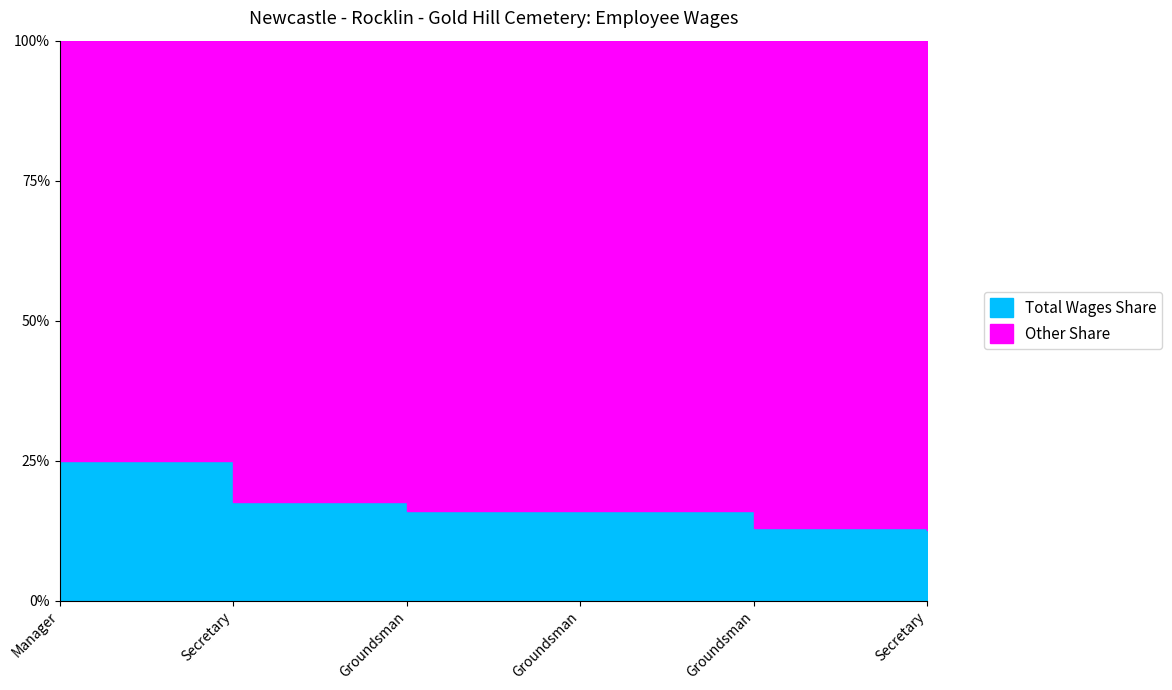

Where does the data first go above 52666?

Manager